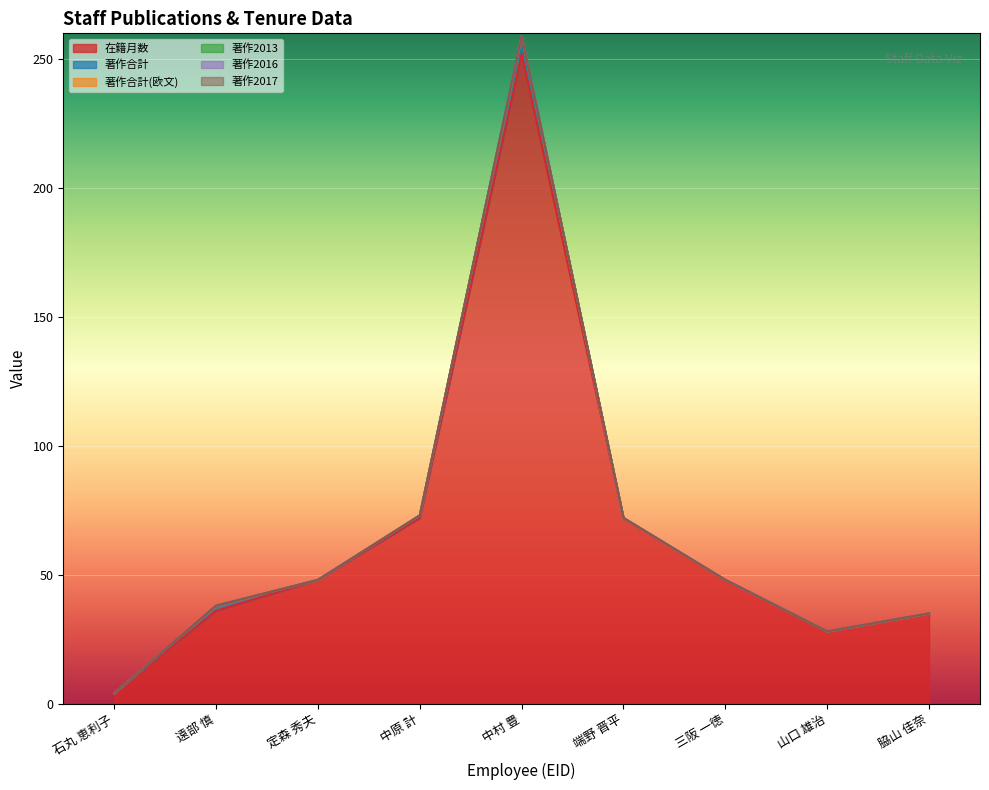

How many data points in 著作合計 are above 0?

3